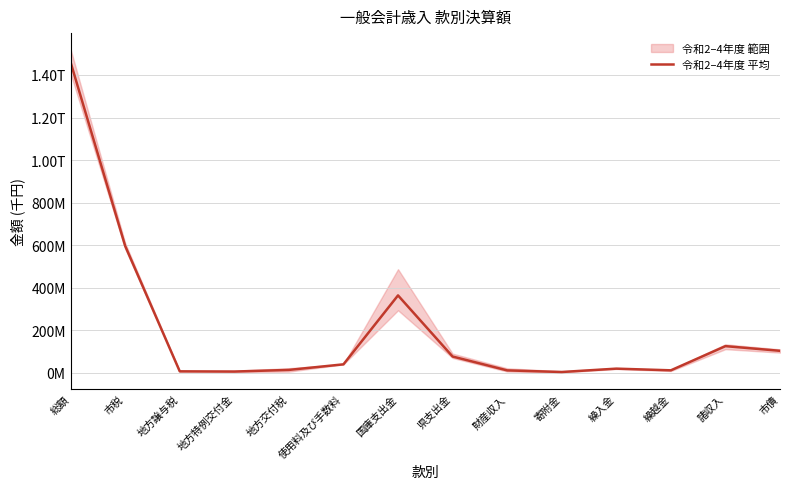

What is the ratio of the value at 県支出金 to the value at 繰越金?

6.9